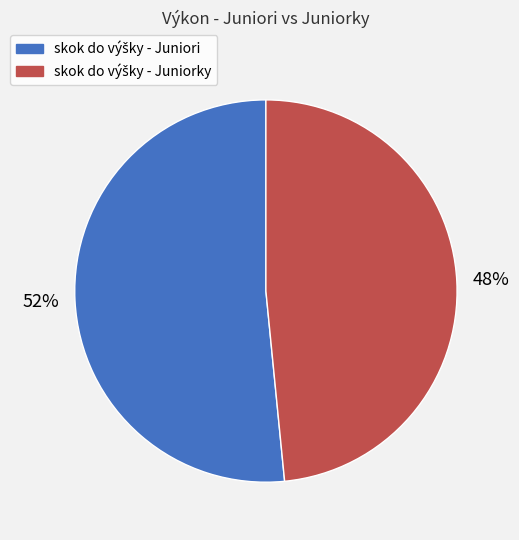

Is there any slice that represents more than half of the pie?

Yes